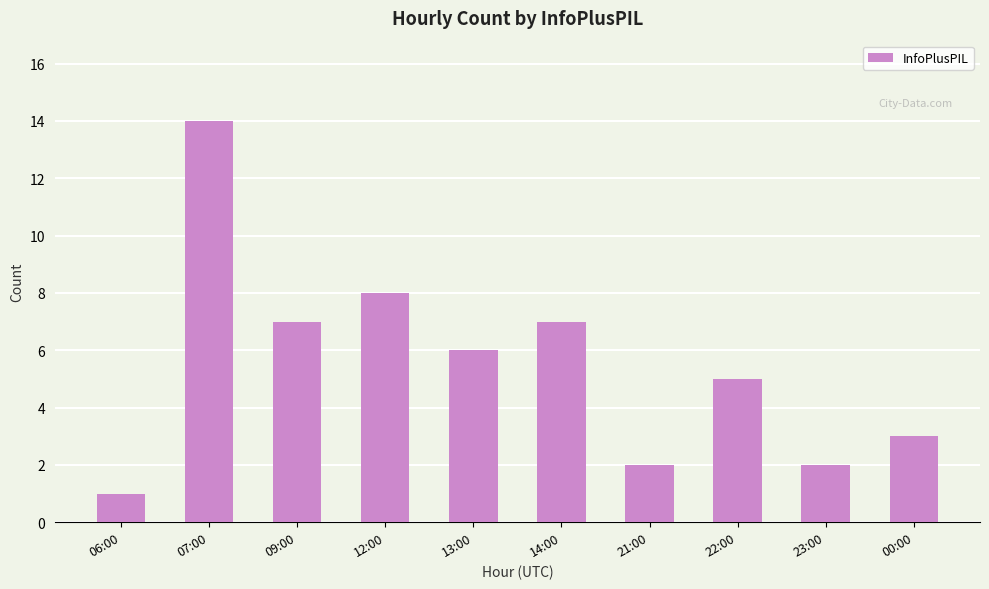

The chart shows a value of 7 at 09:00. True or false?

True